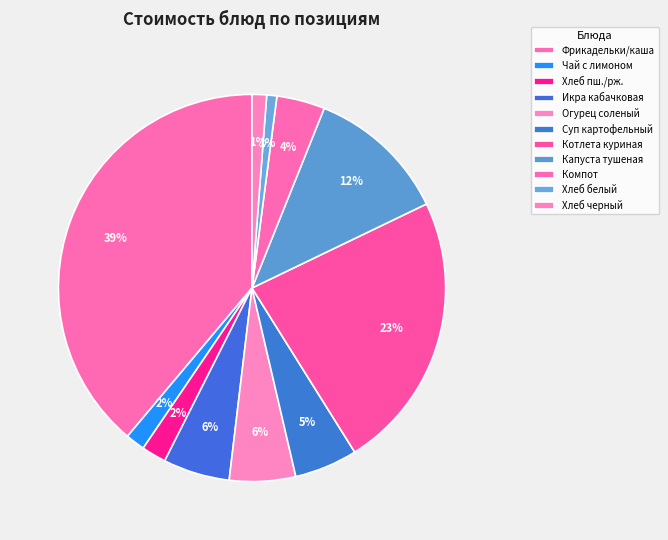

How many slices are in this pie chart?

11